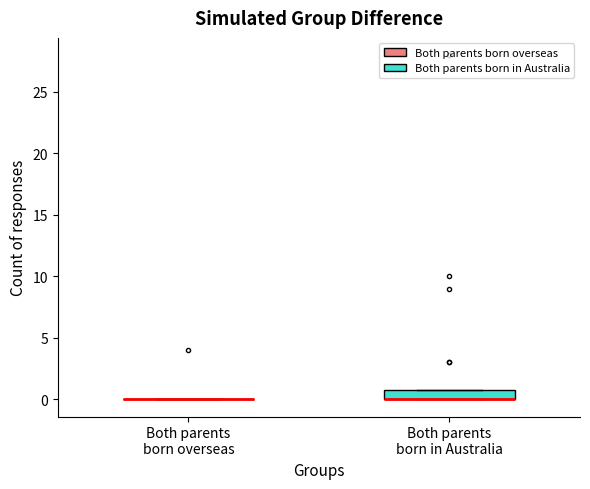

Comparing the boxes themselves (not the whiskers), which one is the tallest?

Both parents born in Australia